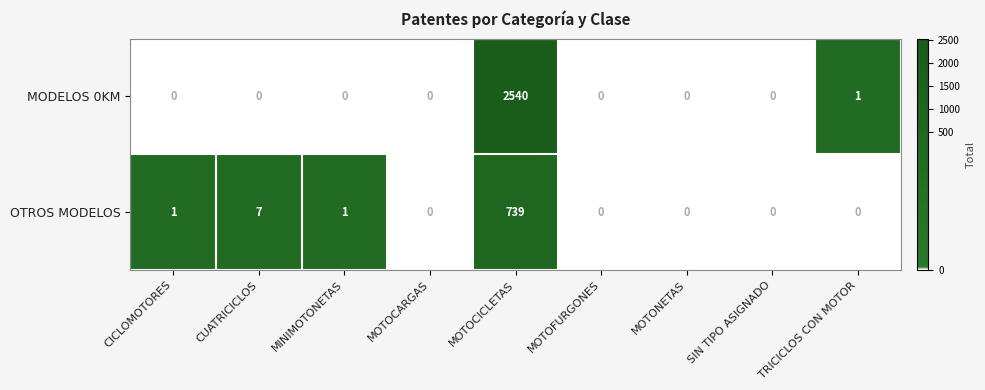

What is the difference between the second highest and minimum values in the OTROS MODELOS series?

7